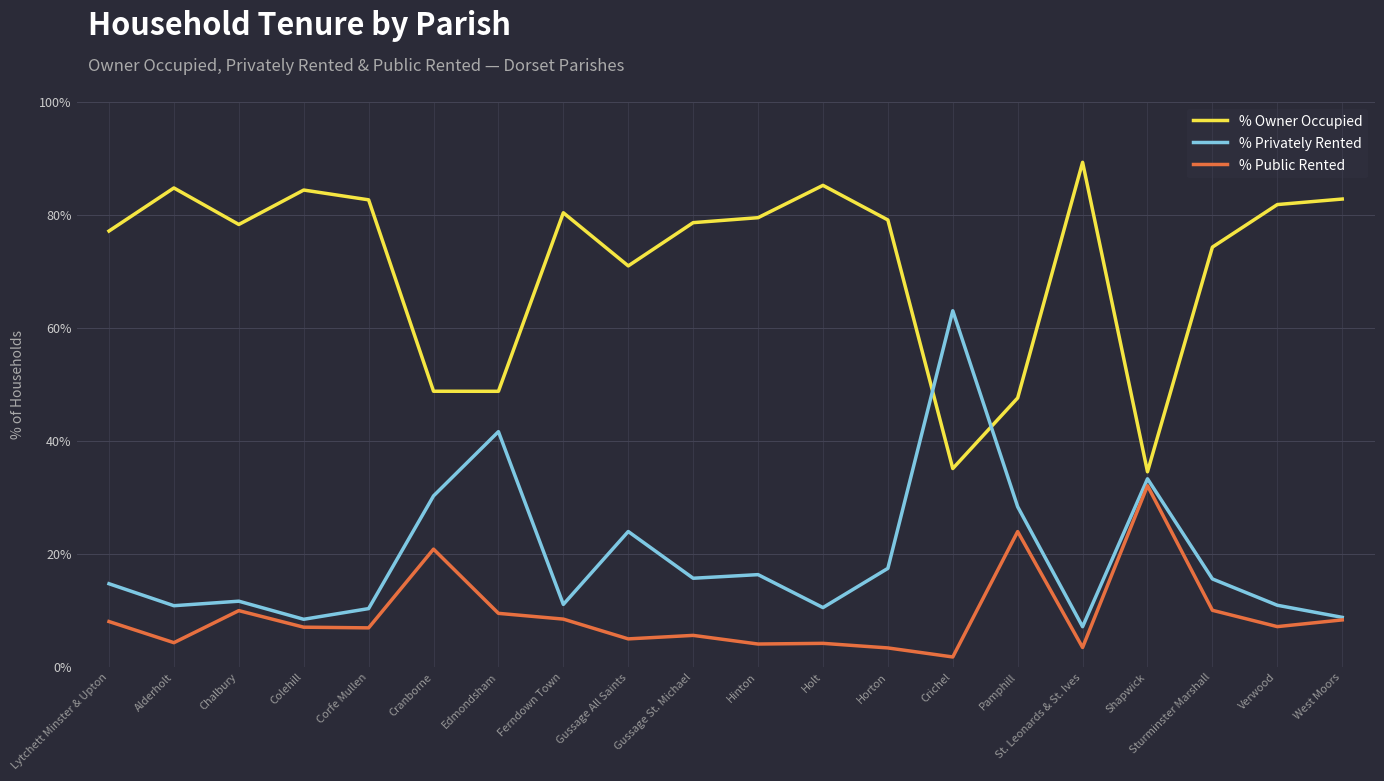

How many lines are shown in the chart?

3